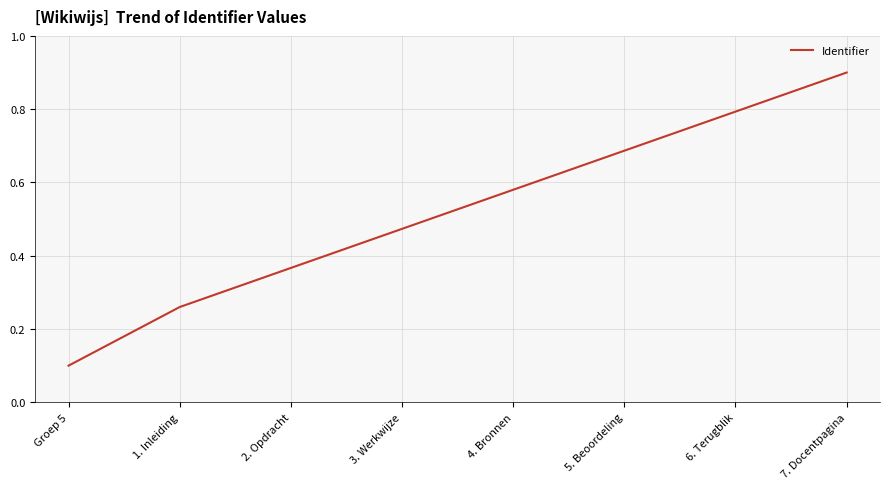

Which has a higher value, 1. Inleiding or 2. Opdracht?

2. Opdracht